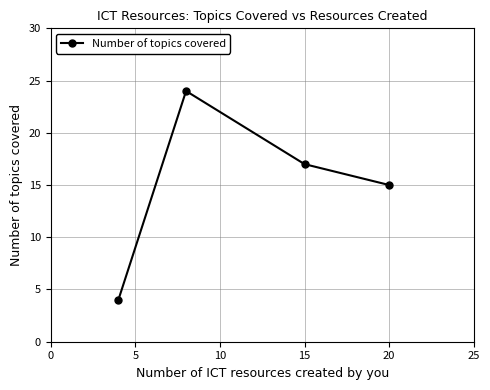

What is the average value?

15